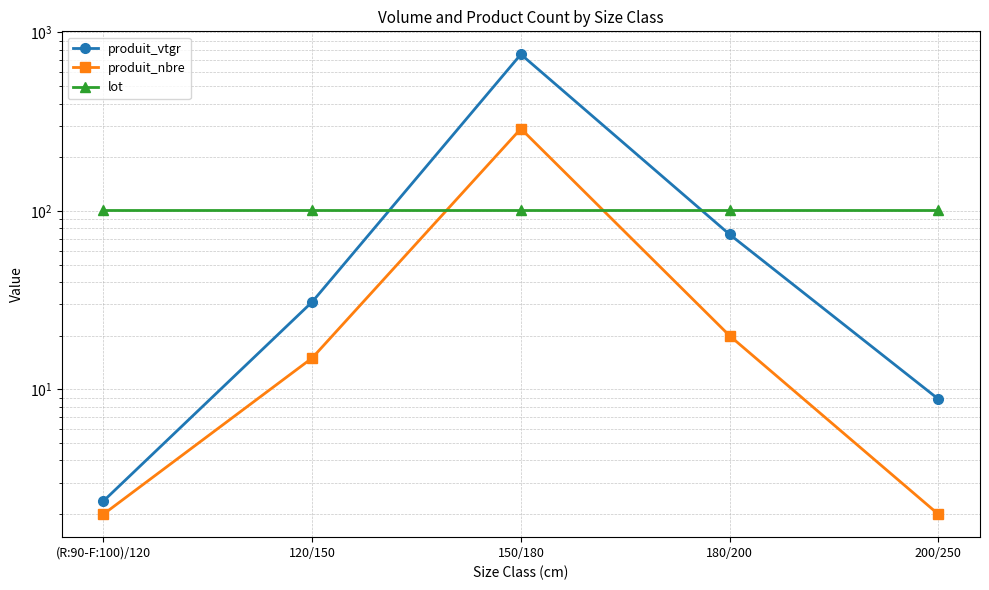

Which label corresponds to the largest value in the chart?

150/180